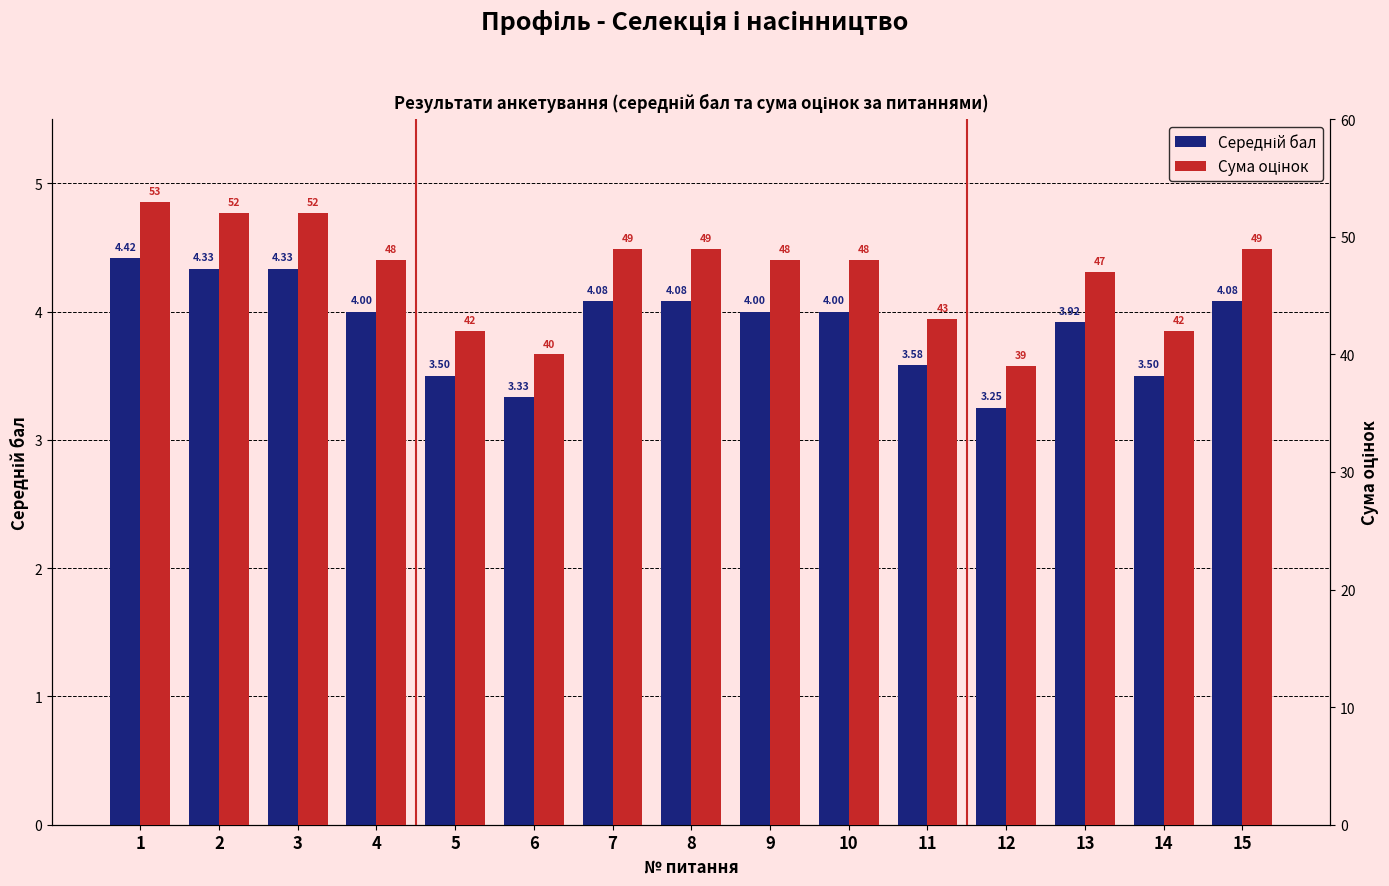

At 14, list the series in order from largest to smallest.

Сума оцінок, Середній бал